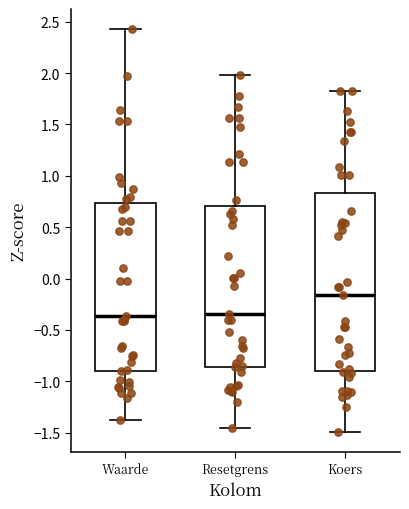

Where is the upper edge of the box for Resetgrens on the y-axis? The values are not printed on the chart, so give them approximately, as read against the axis.

0.70